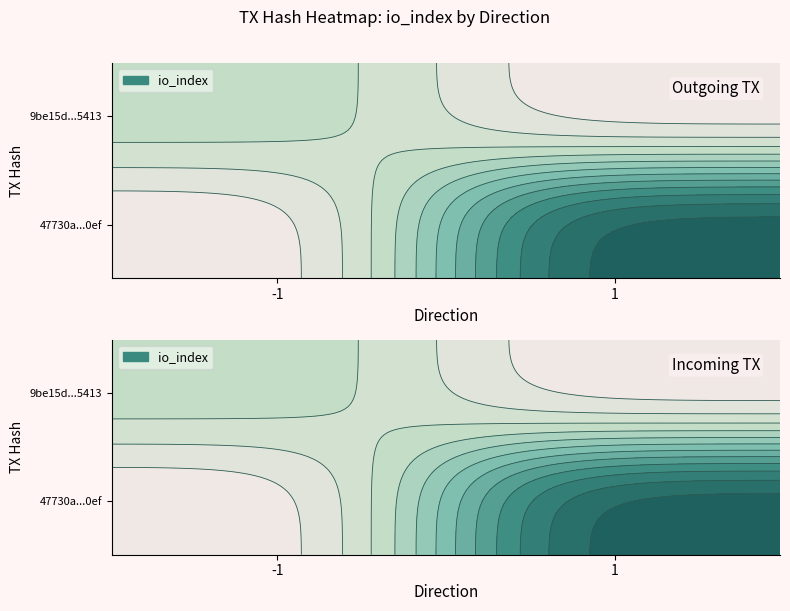

Read the 9be15d250ceb2c9d3122735b7593bdecafa5413 value at io_index.

6